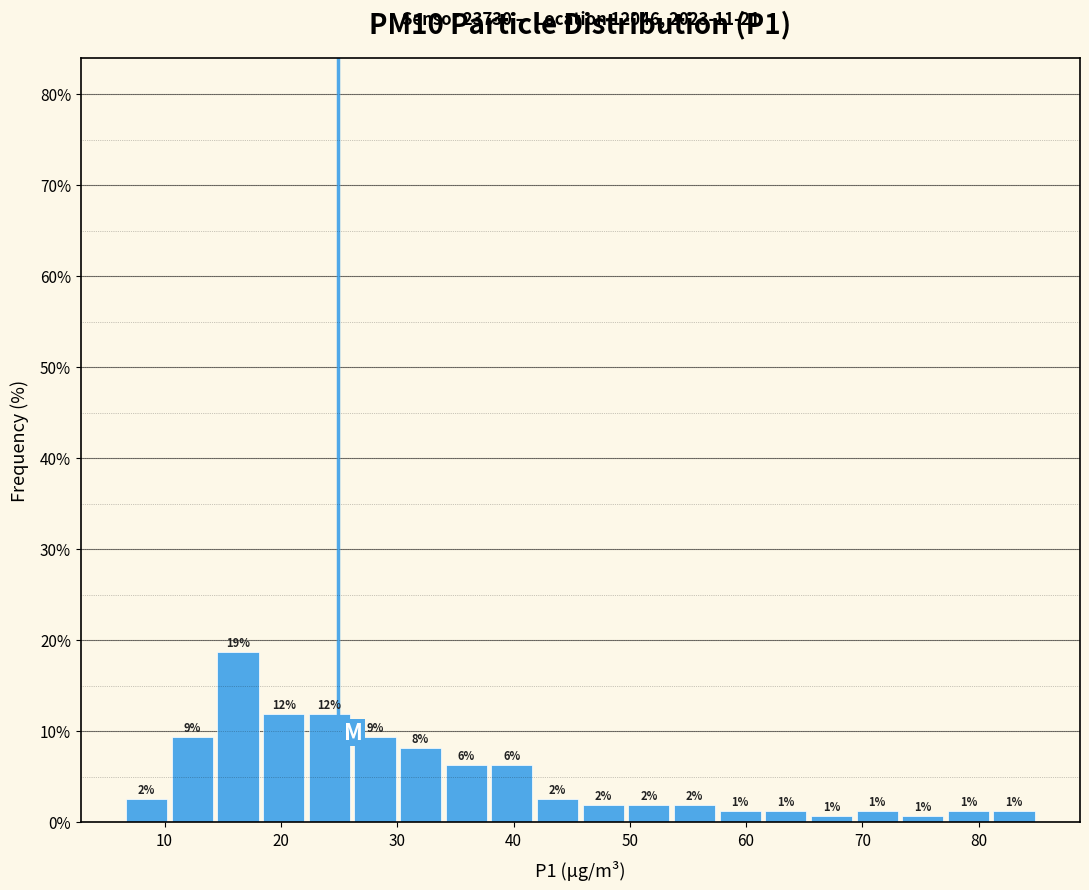

Read against the x-axis, roughly where is the centre of the tallest bar?

16